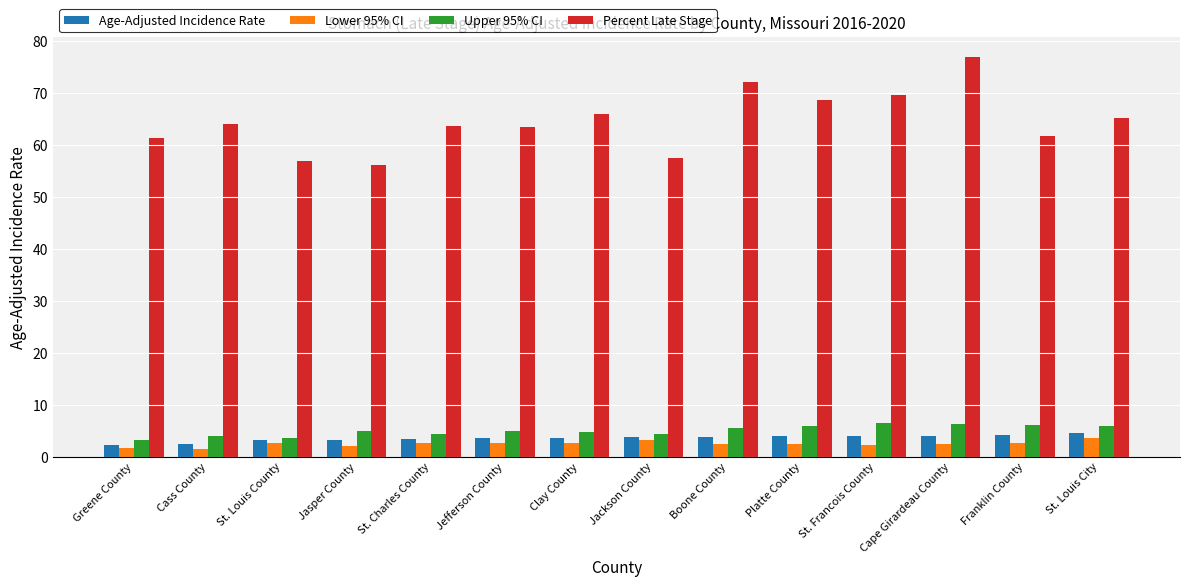

What is the highest value of the Lower 95% CI series?

3.5